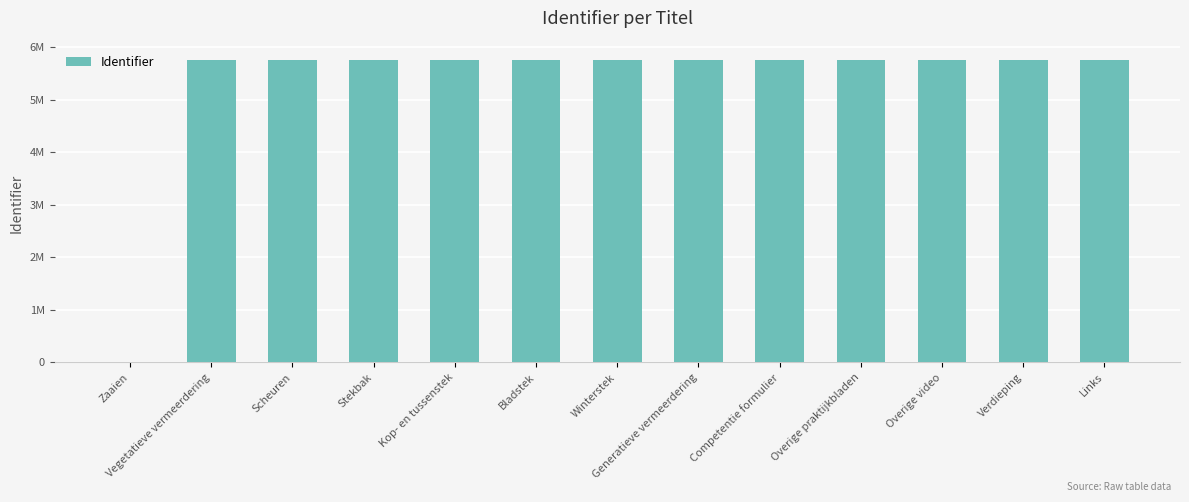

What is the label of the 3rd bar from the right?

Overige video